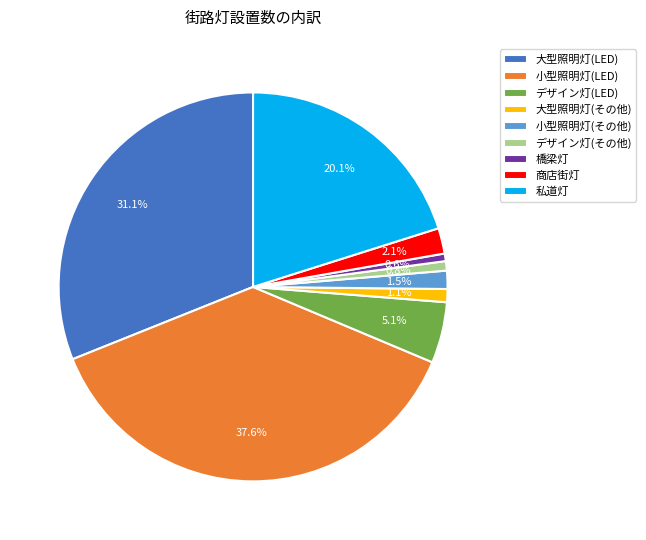

Is there a majority slice in this chart?

No